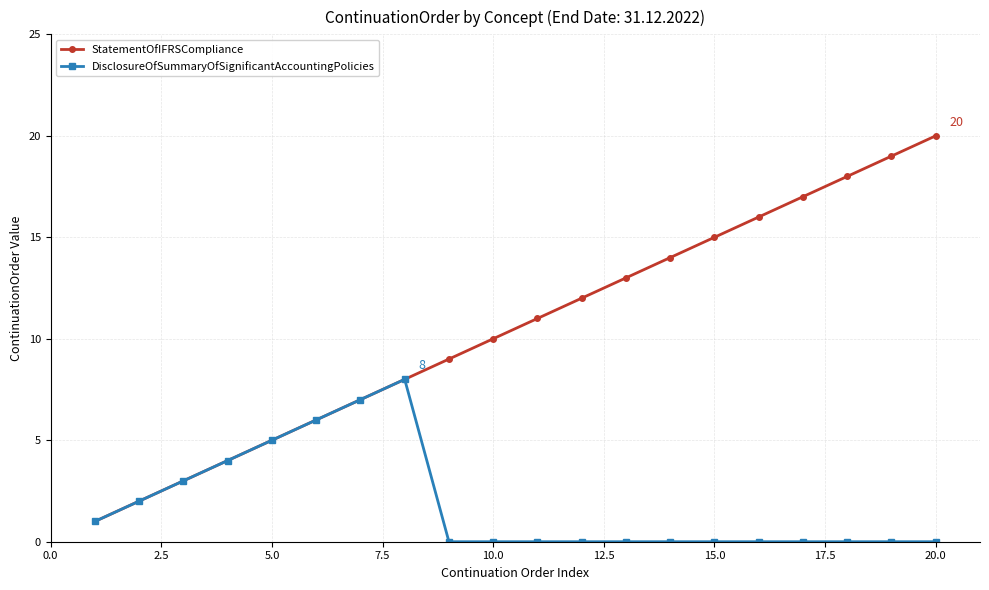

Which series has the largest range (max minus min)?

StatementOfIFRSCompliance